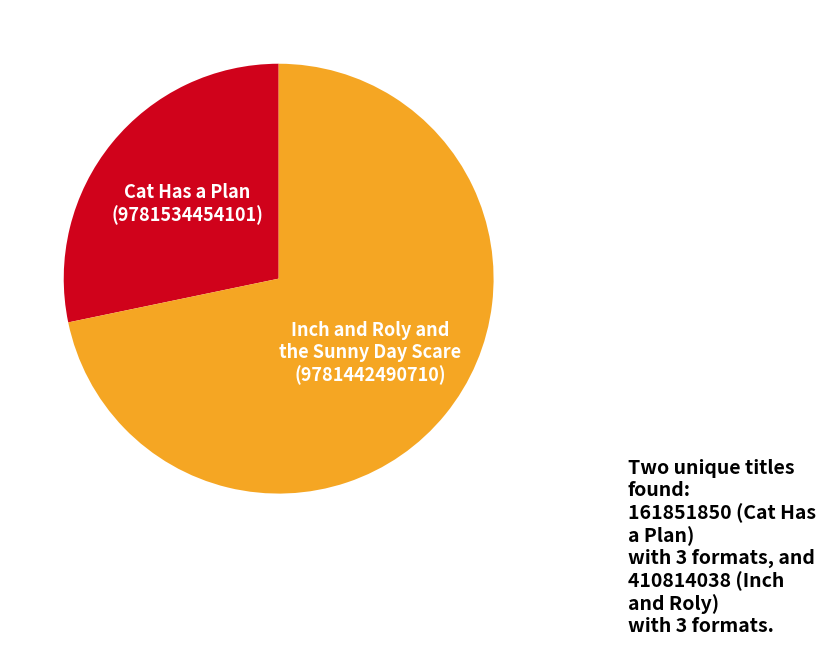

Does any single category account for the majority?

Yes